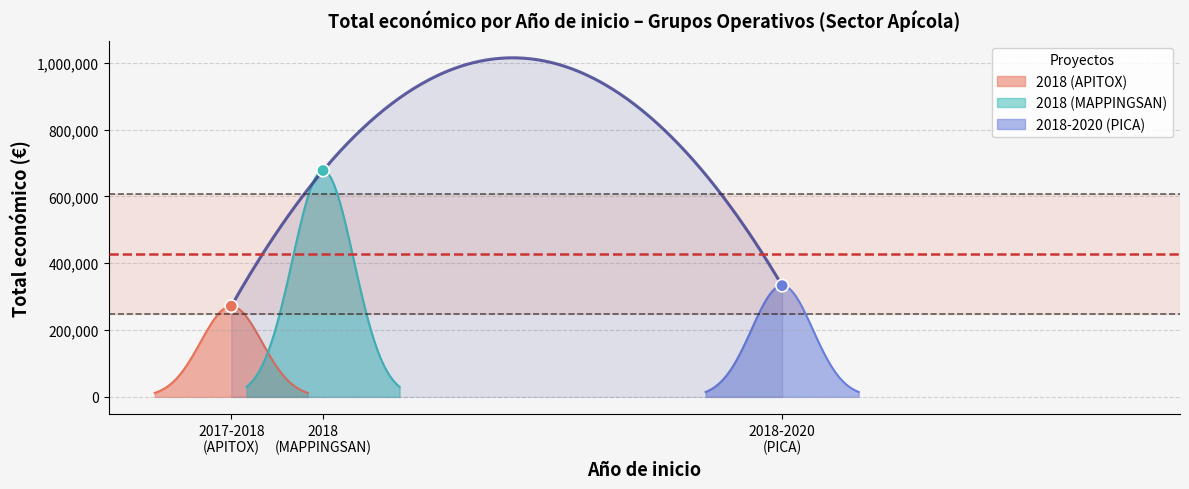

Which has a higher value, 2018 (MAPPINGSAN) or 2018-2020 (PICA)?

2018 (MAPPINGSAN)